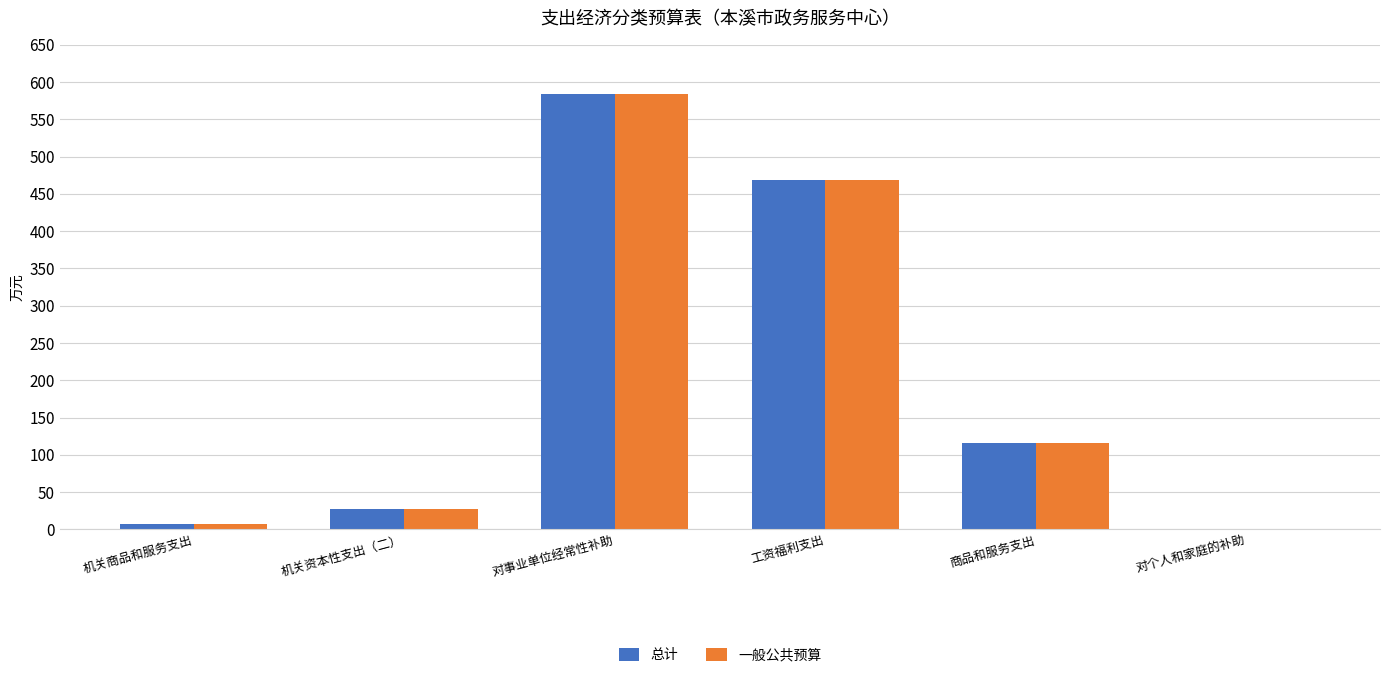

The value of 总计 at 工资福利支出 is 468.9. True or false?

True